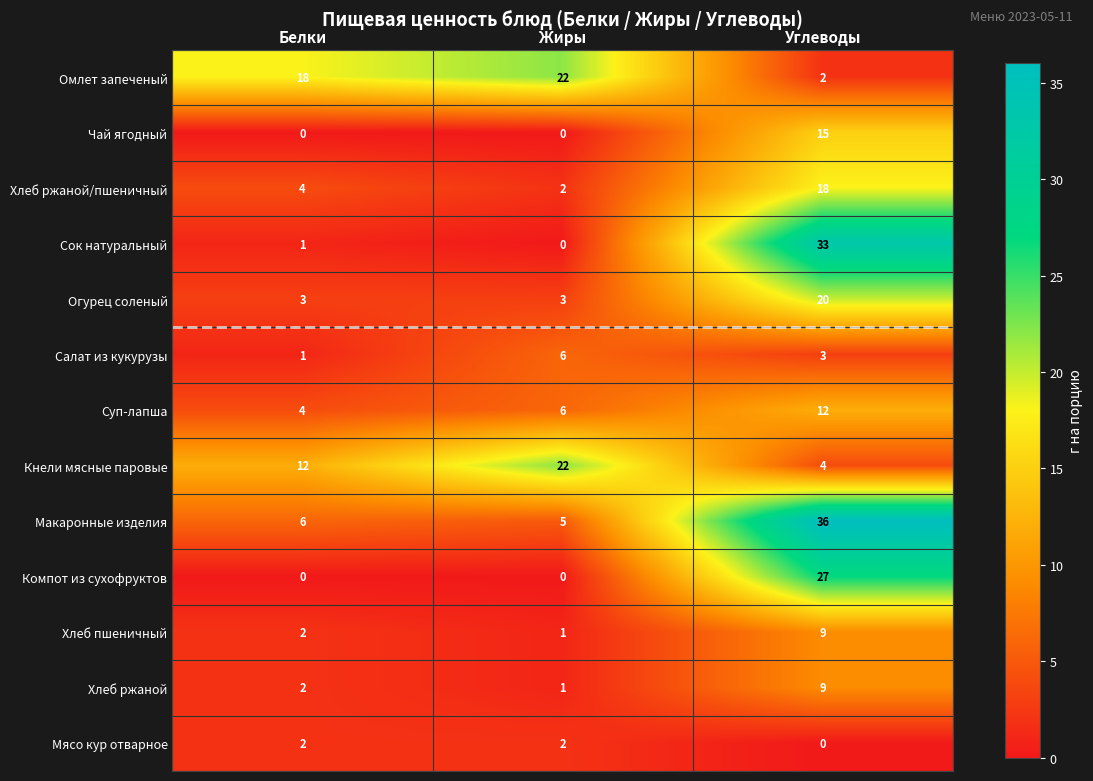

How many categories are shown in the chart?

3